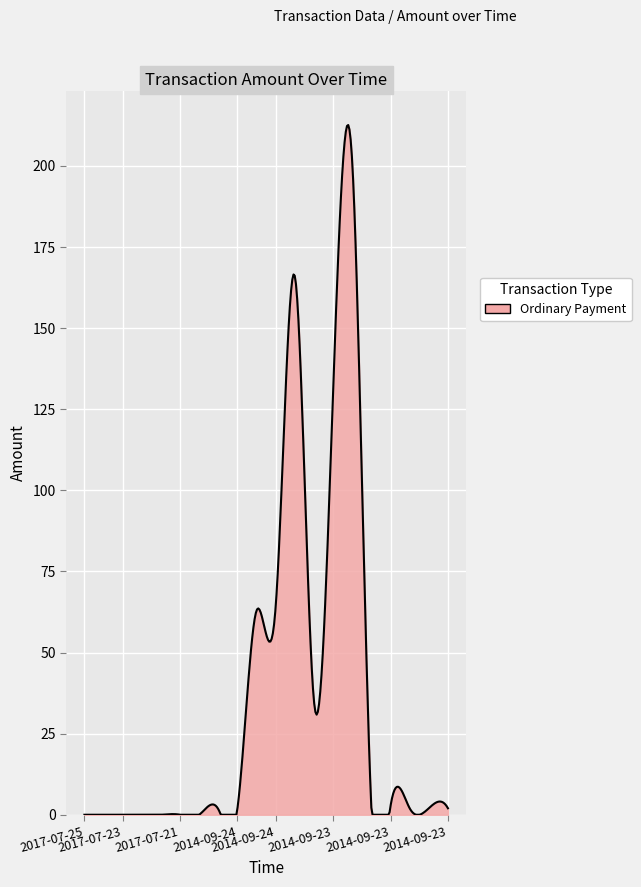

What is the maximum value shown in the chart?

212.6